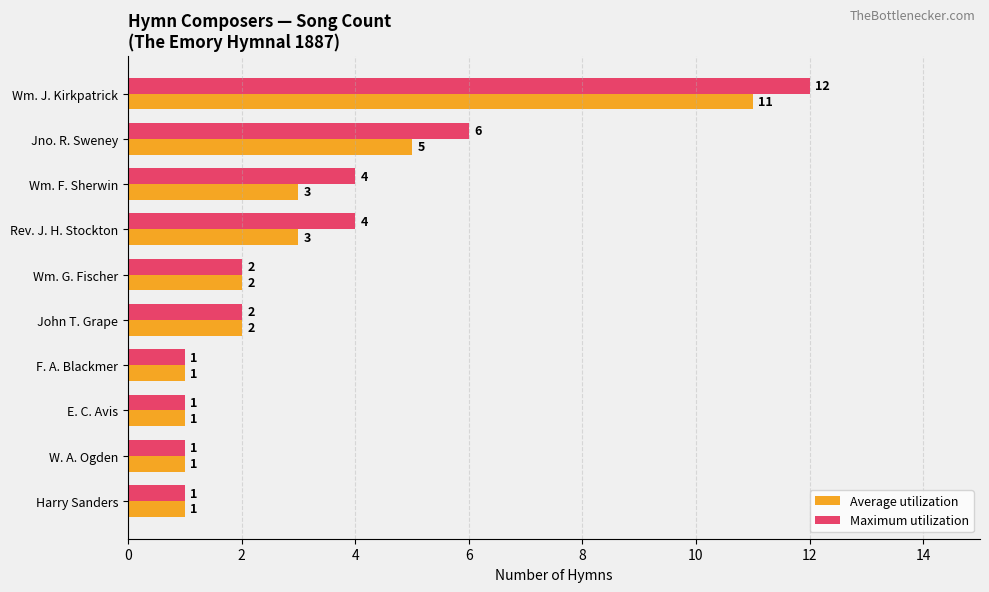

What is the sum of all Average utilization values?

30